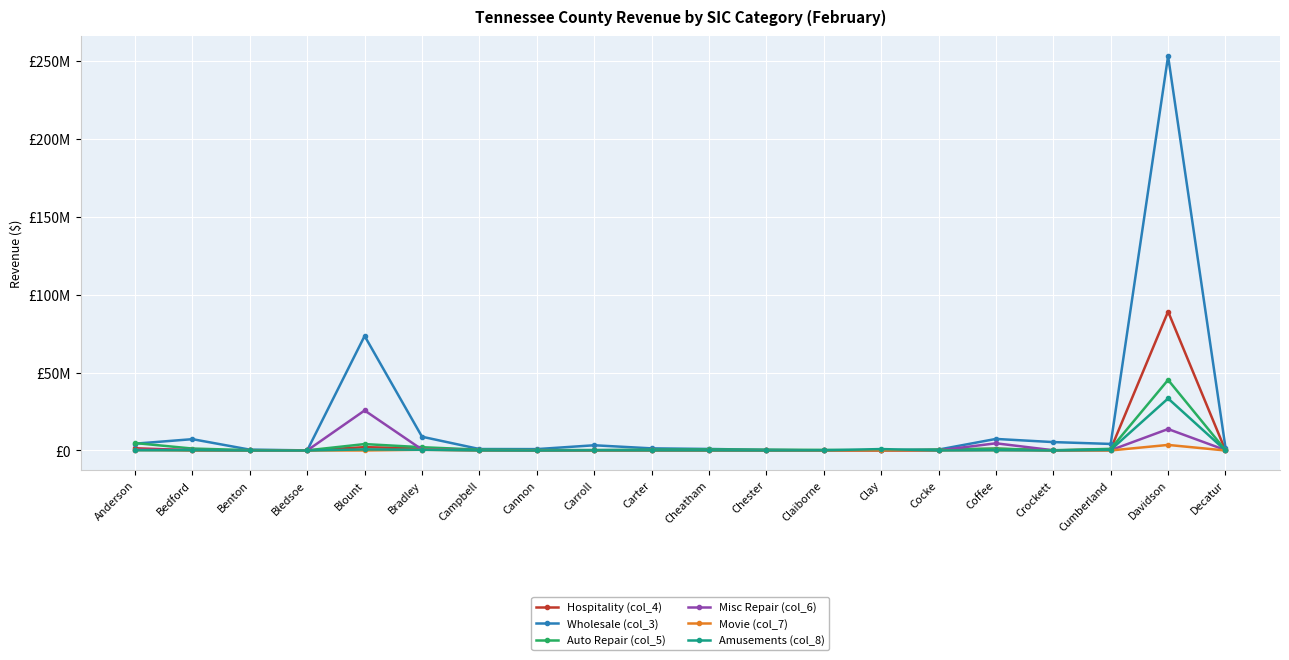

Reading left to right, transcribe all the data shown in this chart.

Hospitality (col_4): Anderson=1428470	Bedford=168986	Benton=95467	Bledsoe=5747	Blount=2138681	Bradley=1345813	Campbell=414961	Cannon=3915	Carroll=56655	Carter=121517	Cheatham=97767	Chester=57808	Claiborne=60607	Clay=7644	Cocke=364863	Coffee=1132612	Crockett=12566	Cumberland=816689	Davidson=89104370	Decatur=43210
Wholesale (col_3): Anderson=4374579	Bedford=7267483	Benton=548839	Bledsoe=66366	Blount=73458954	Bradley=8825731	Campbell=936080	Cannon=889850	Carroll=3350634	Carter=1372948	Cheatham=980696	Chester=422069	Claiborne=0	Clay=109017	Cocke=576078	Coffee=7416691	Crockett=5389034	Cumberland=4206776	Davidson=252946203	Decatur=1844688
Auto Repair (col_5): Anderson=4778319	Bedford=1244278	Benton=237192	Bledsoe=89379	Blount=4118662	Bradley=2110046	Campbell=545434	Cannon=255175	Carroll=293939	Carter=535348	Cheatham=646763	Chester=507883	Claiborne=407062	Clay=44497	Cocke=612452	Coffee=1220157	Crockett=167836	Cumberland=1045086	Davidson=45279937	Decatur=186470
Misc Repair (col_6): Anderson=618008	Bedford=286769	Benton=12745	Bledsoe=32564	Blount=25683851	Bradley=612789	Campbell=175446	Cannon=845	Carroll=189888	Carter=171665	Cheatham=114355	Chester=53593	Claiborne=146881	Clay=1962	Cocke=49879	Coffee=4607290	Crockett=146739	Cumberland=172336	Davidson=13758154	Decatur=264370
Movie (col_7): Anderson=256736	Bedford=33947	Benton=8902	Bledsoe=7567	Blount=25078	Bradley=466604	Campbell=22844	Cannon=6651	Carroll=15443	Carter=27272	Cheatham=30953	Chester=6593	Claiborne=6771	Clay=1670	Cocke=76500	Coffee=193877	Crockett=573	Cumberland=22709	Davidson=3572813	Decatur=0
Amusements (col_8): Anderson=138598	Bedford=184603	Benton=19466	Bledsoe=957	Blount=697773	Bradley=469786	Campbell=66919	Cannon=0	Carroll=119032	Carter=96704	Cheatham=95097	Chester=33250	Claiborne=135995	Clay=918649	Cocke=39104	Coffee=156934	Crockett=15649	Cumberland=400097	Davidson=33377710	Decatur=23348